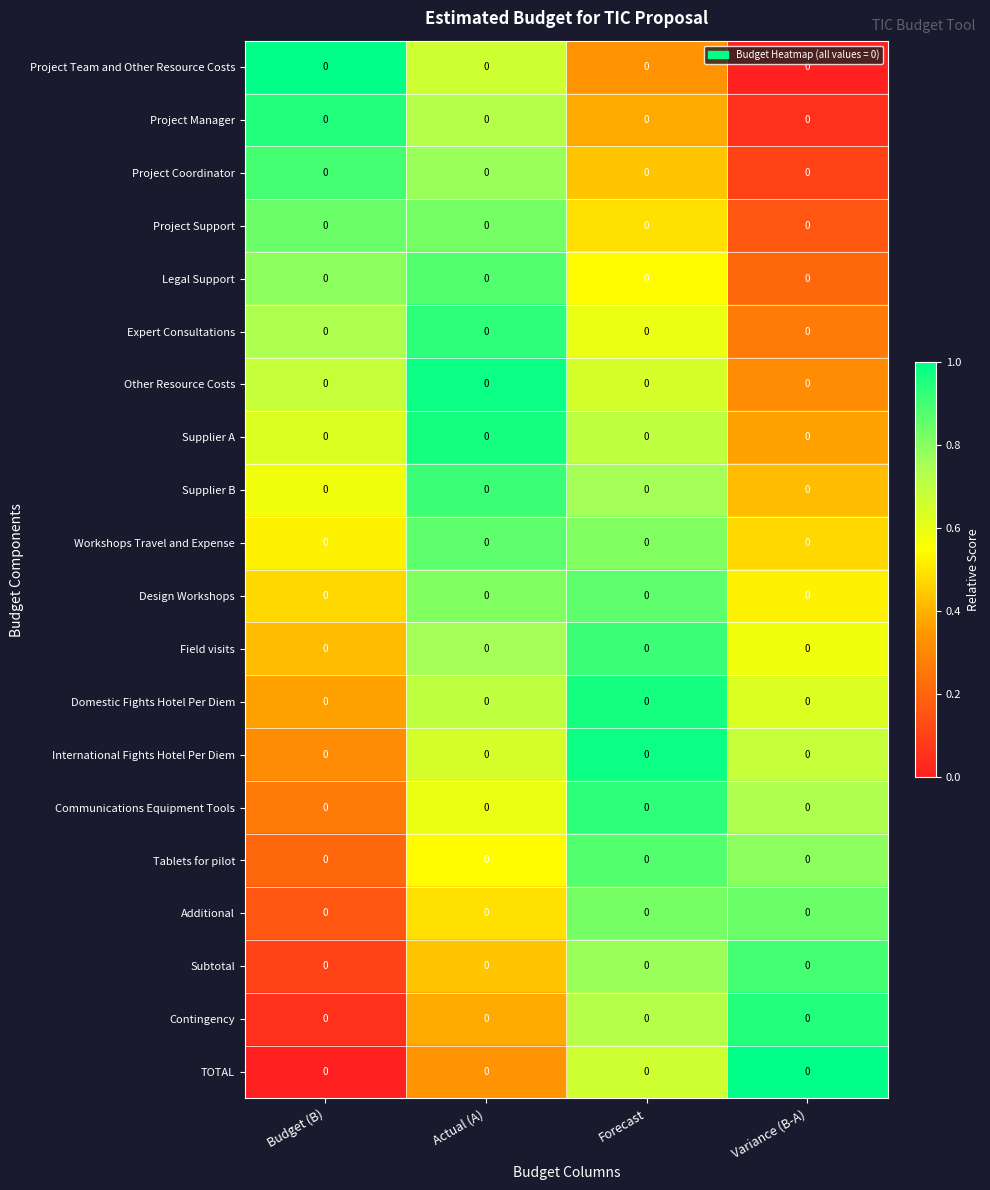

How many data points does each series have?

4